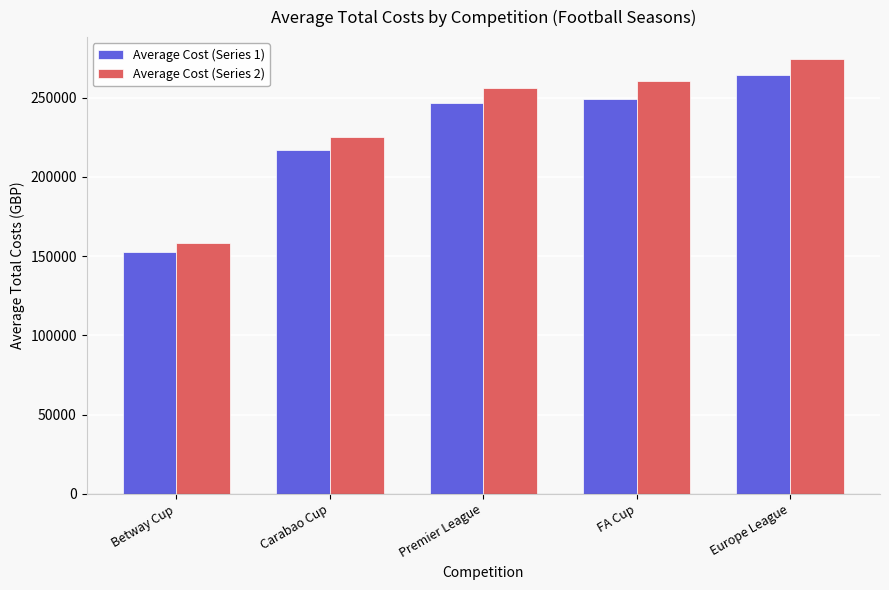

Reading left to right, list all the values displayed in this chart.

Average Cost (Series 1): Betway Cup=152534	Carabao Cup=216659	Premier League=246400	FA Cup=249067	Europe League=264120
Average Cost (Series 2): Betway Cup=158000	Carabao Cup=225000	Premier League=256200	FA Cup=260500	Europe League=274400